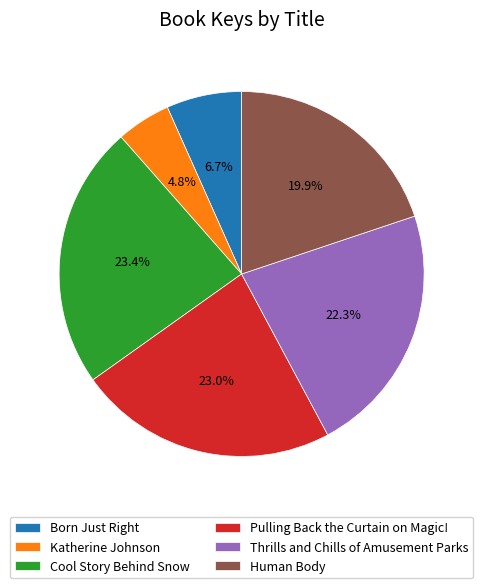

How many segments does this pie chart have?

6